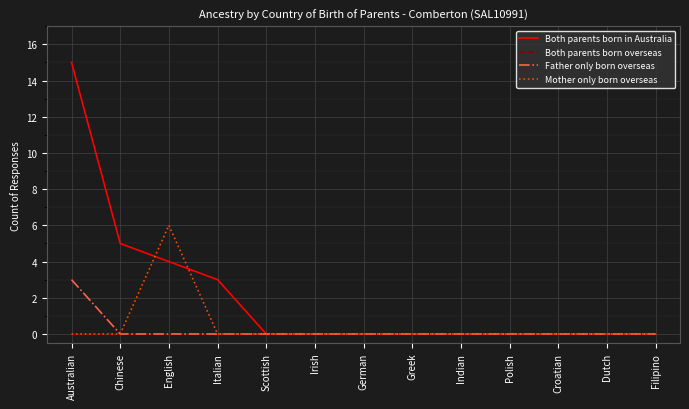

Which series changed the most between Chinese and Greek?

Both parents born in Australia